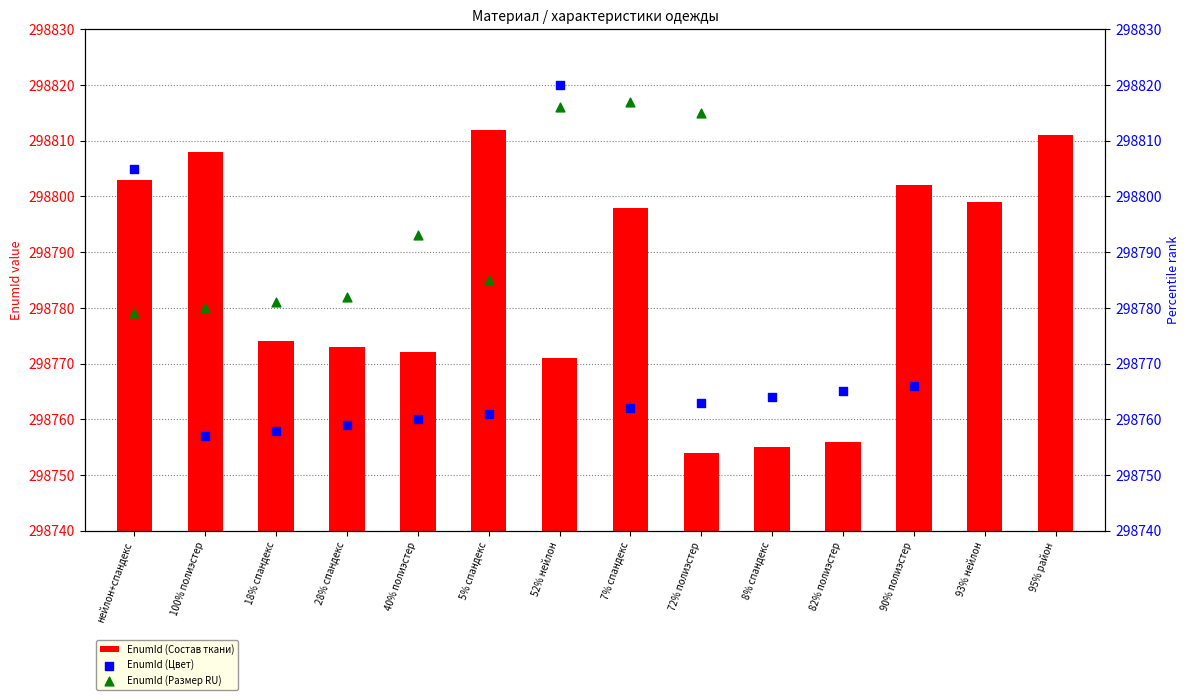

Which series has the largest Y range (max minus min)?

EnumId (Цвет)